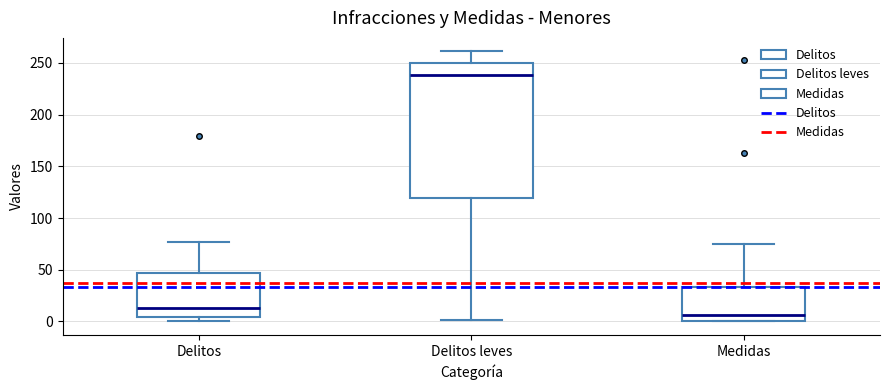

Reading left to right, transcribe this box plot: for each box, give where its median line is, the range the box spans, and where its two whiskers end, as read against the y-axis. The values are not printed on the chart, so give them approximately, as read against the axis.

Delitos: median 15, box 5 to 45, whiskers 0 to 75
Delitos leves: median 240, box 120 to 250, whiskers 0 to 260
Medidas: median 5, box 0 to 35, whiskers 0 to 75